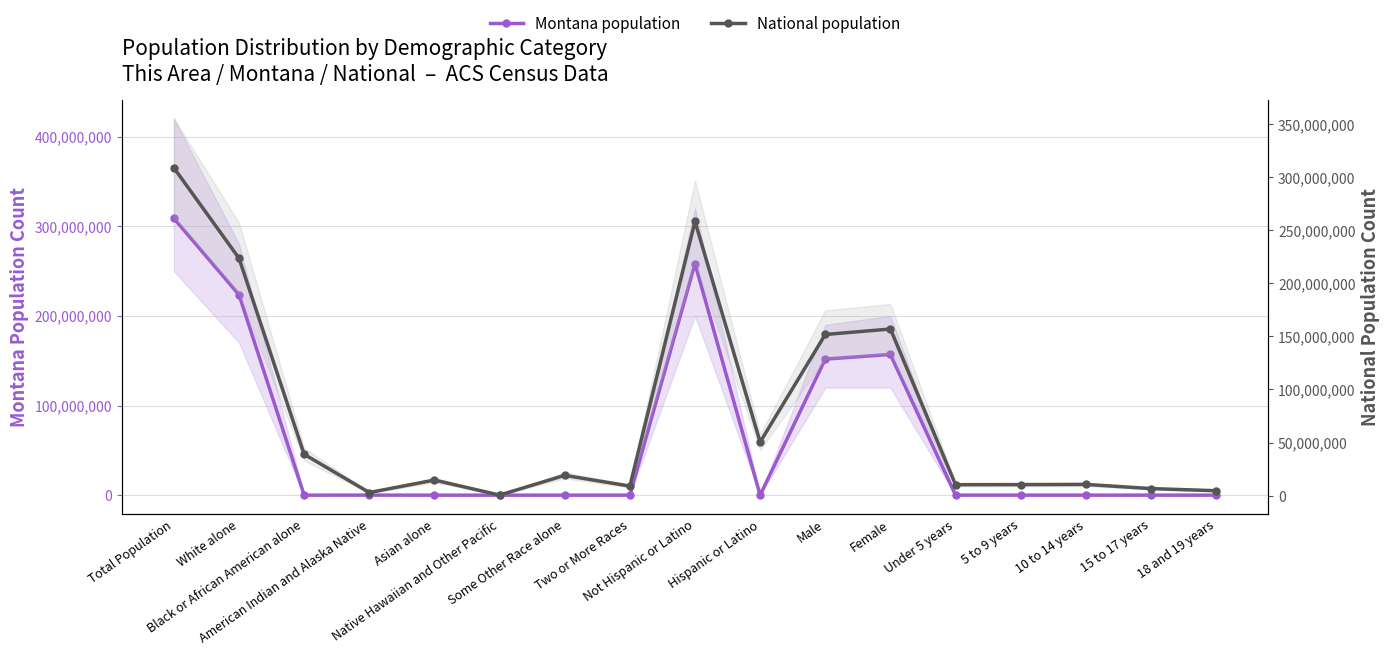

At which category is the sum across all series the highest?

Total Population